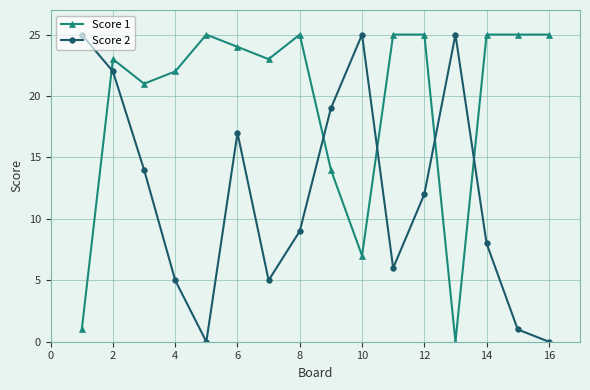

Which series ends up on top after the final intersection of Score 1 and Score 2?

Score 1